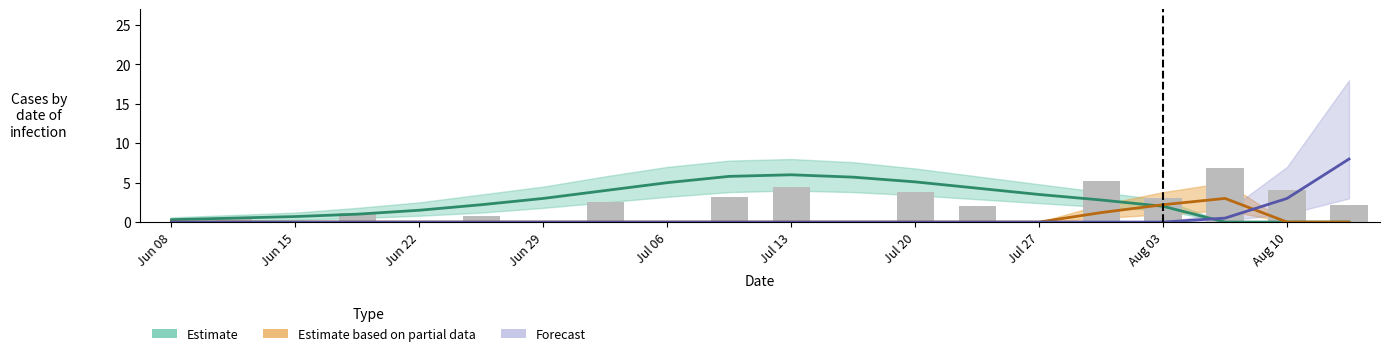

The chart shows a value of 0.7 at Jun 29. True or false?

False